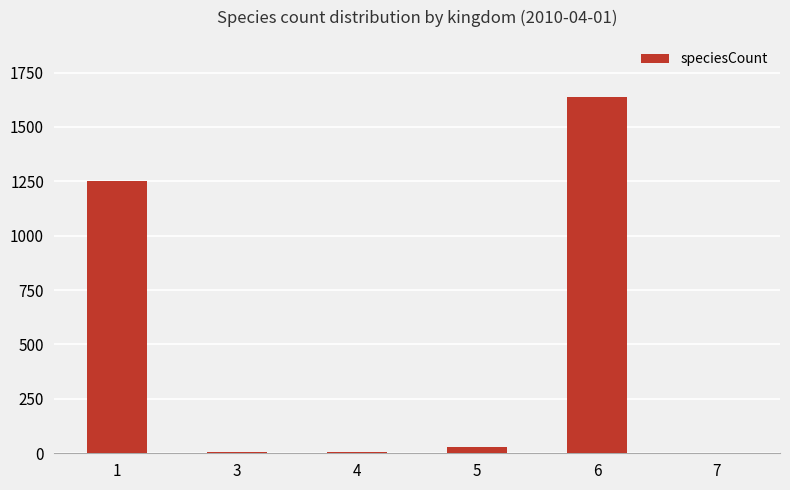

What is the maximum value shown in the chart?

1639